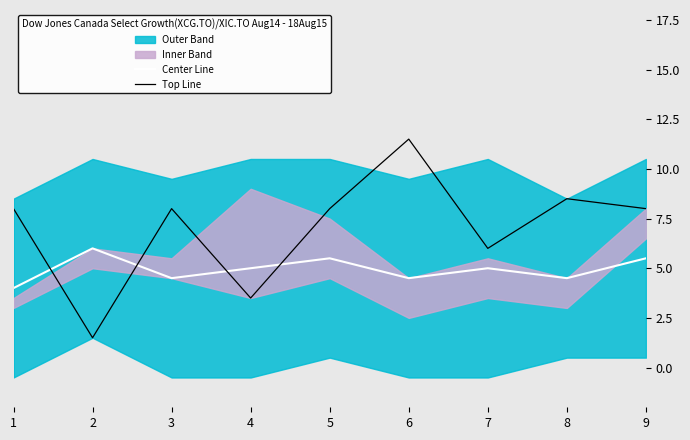

What is the difference between the second highest and second lowest values in the Center Line series?

1.0